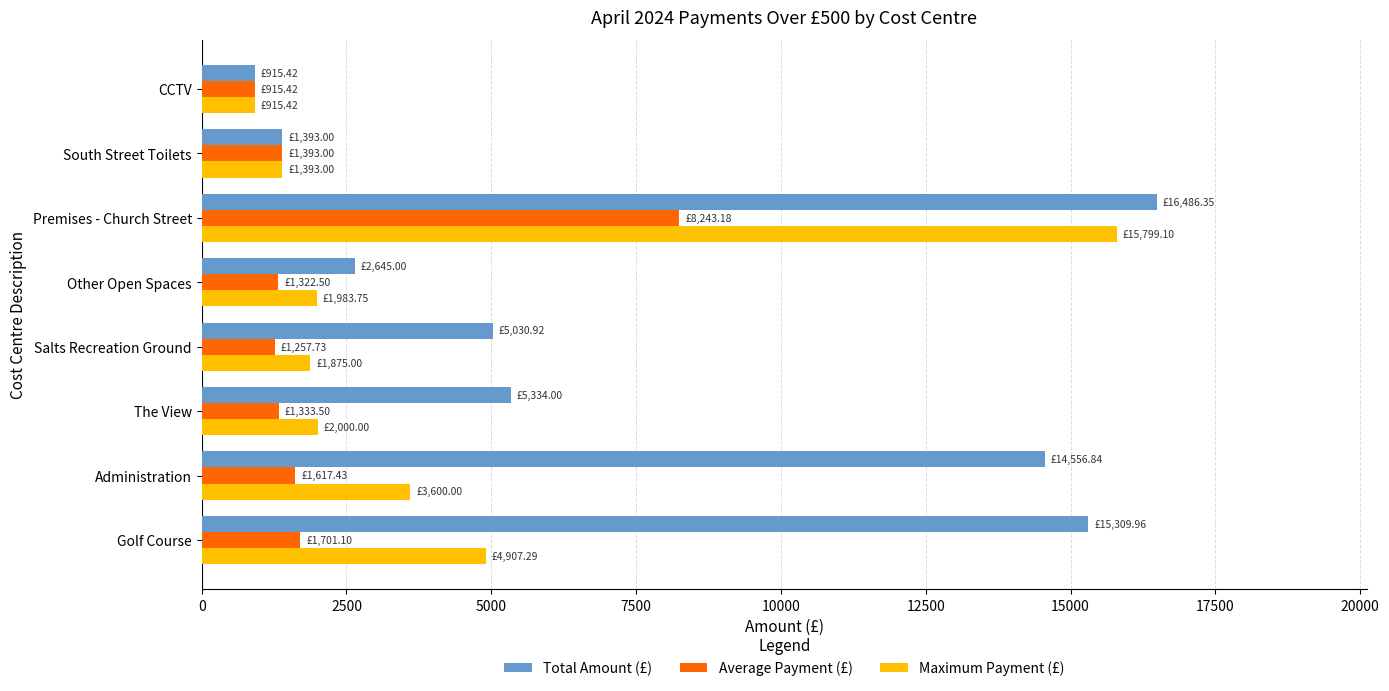

List the series in order of their peak value, lowest first.

Average Payment (£), Maximum Payment (£), Total Amount (£)